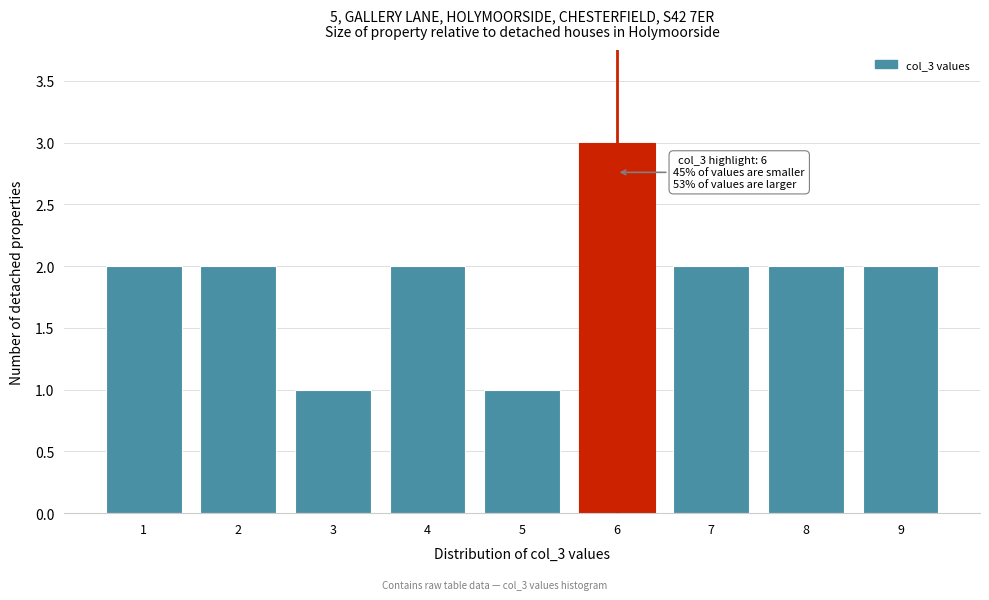

Over which range of the x-axis is the bar tallest?

5.5 to 6.5